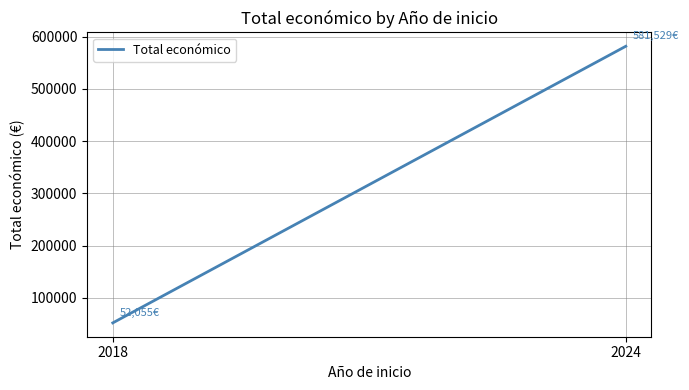

Does the chart display data point markers on the line(s)?

No